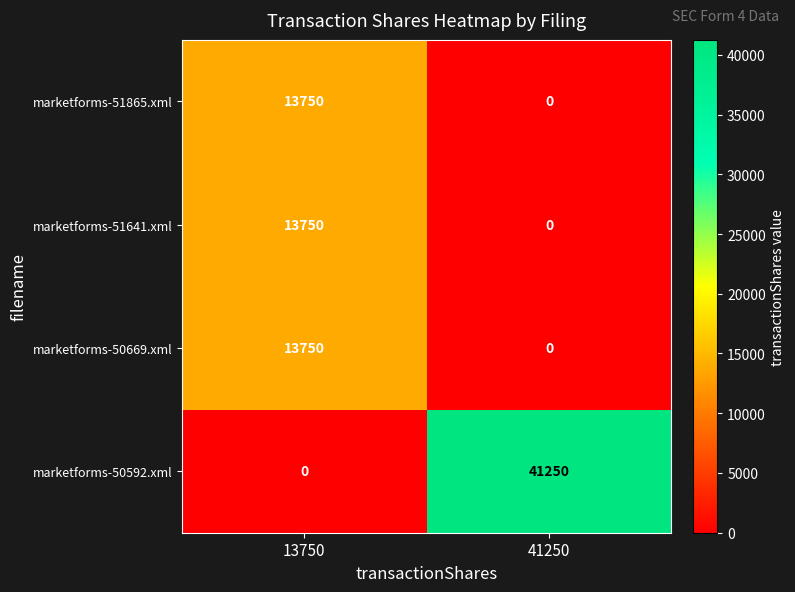

Rank the categories by marketforms-51865.xml value from lowest to highest.

41250, 13750